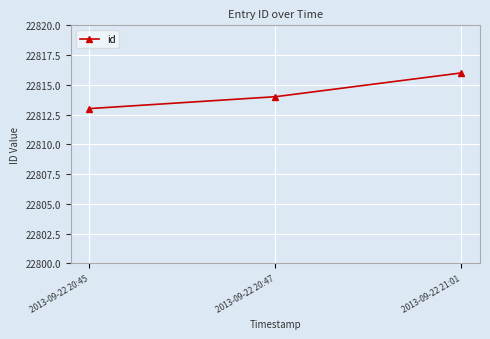

At which category does the chart reach its minimum across all series?

2013-09-22 20:45